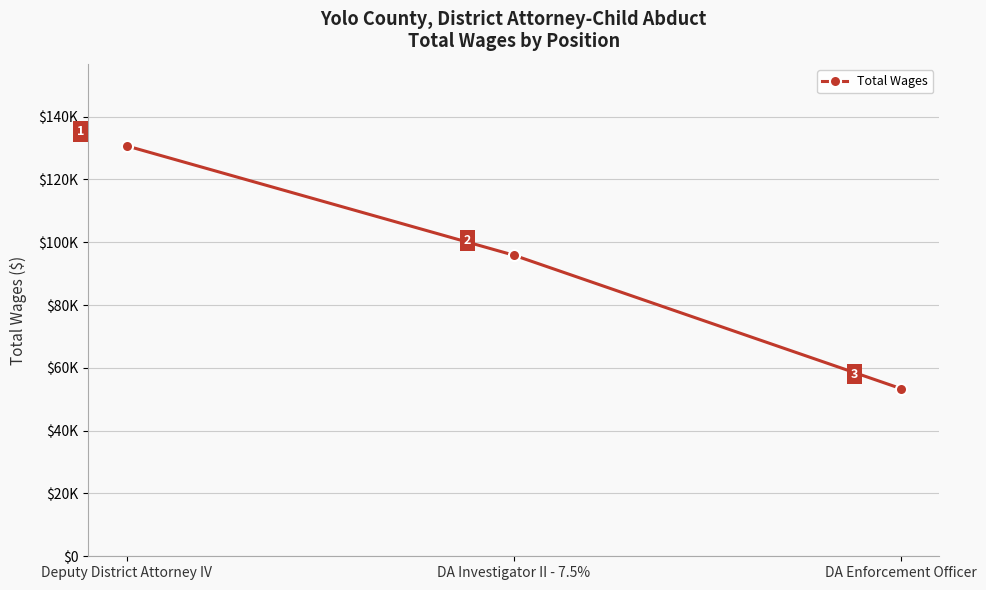

Is this an area chart (filled region under the line)?

No